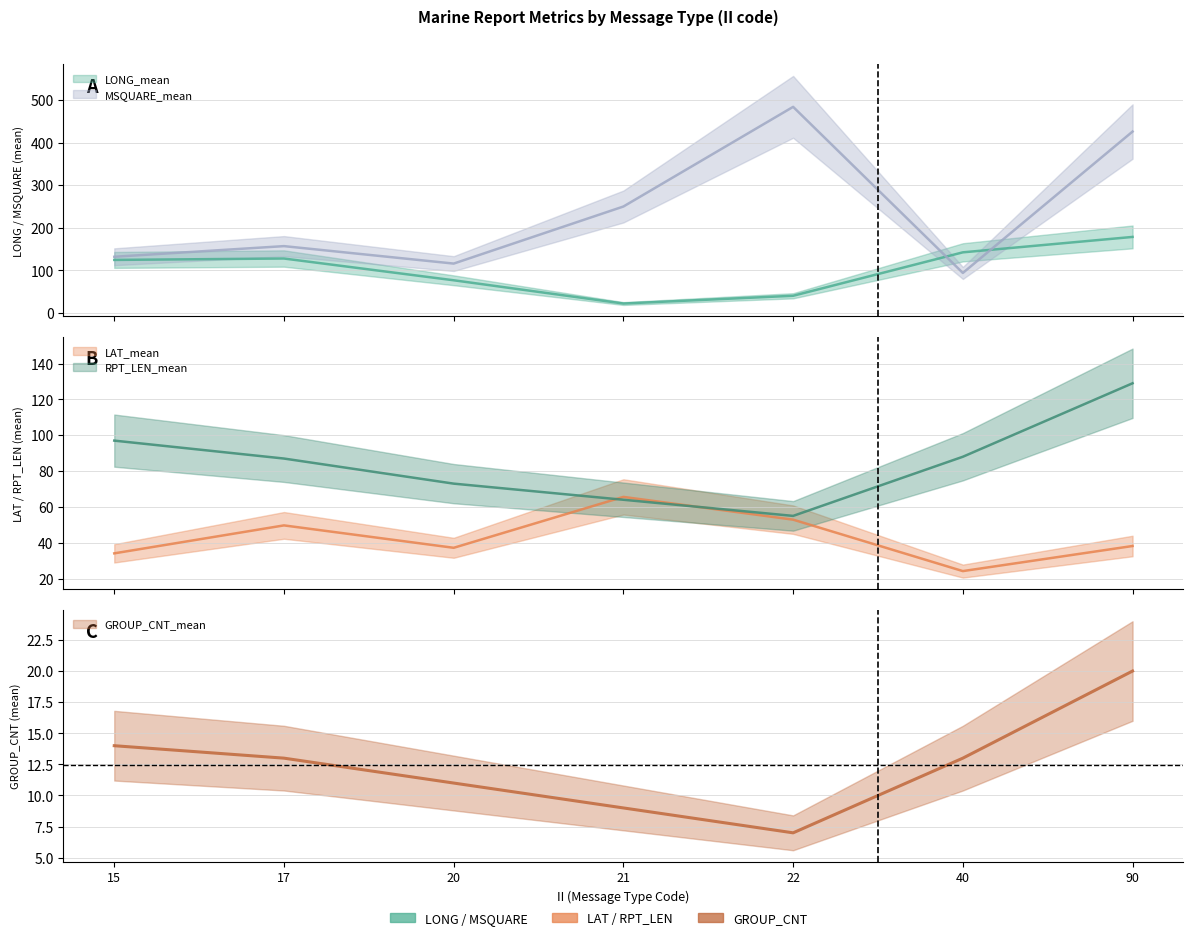

At which category does LONG_mean reach its first local peak?

17